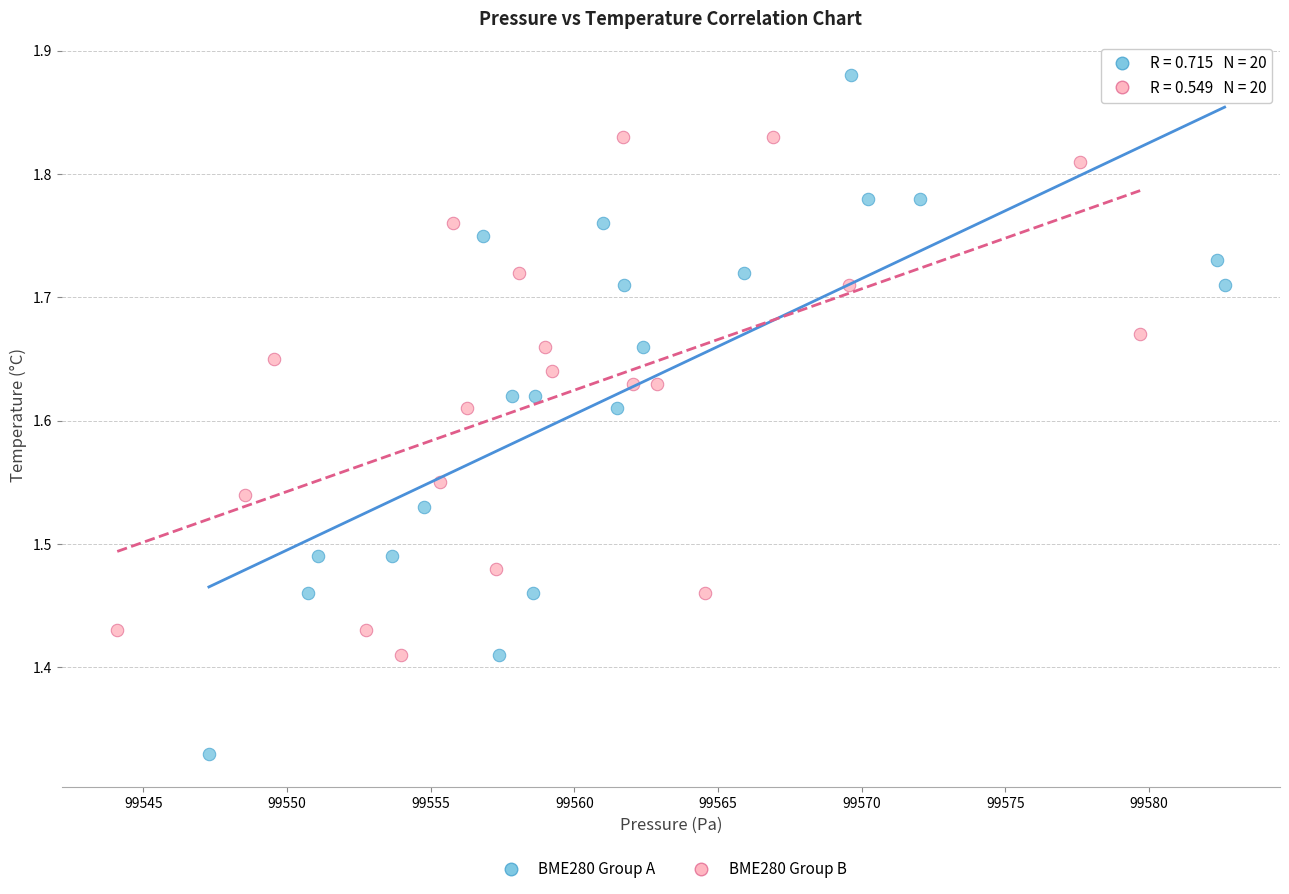

Which series contains the lowest Y value?

BME280 Group A